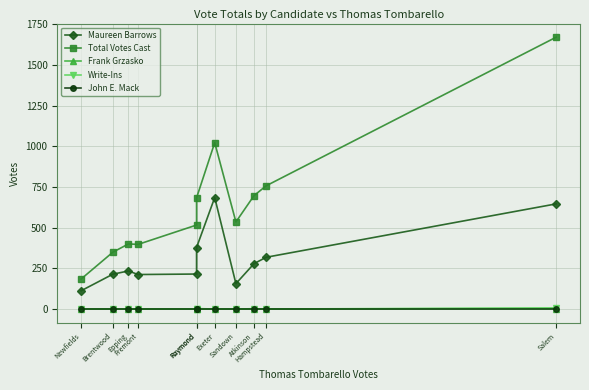

What is the label of the 11th point from the left?

Salem